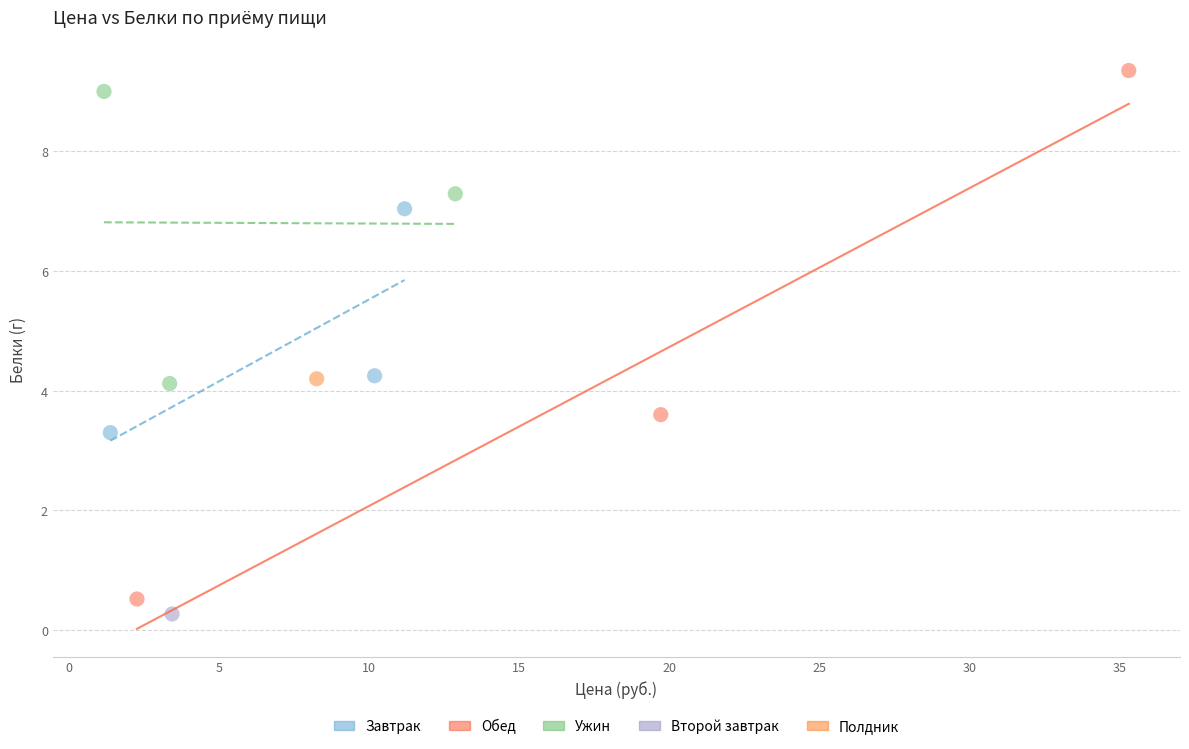

What are all the series names shown in the legend?

Завтрак, Обед, Ужин, Второй завтрак, Полдник